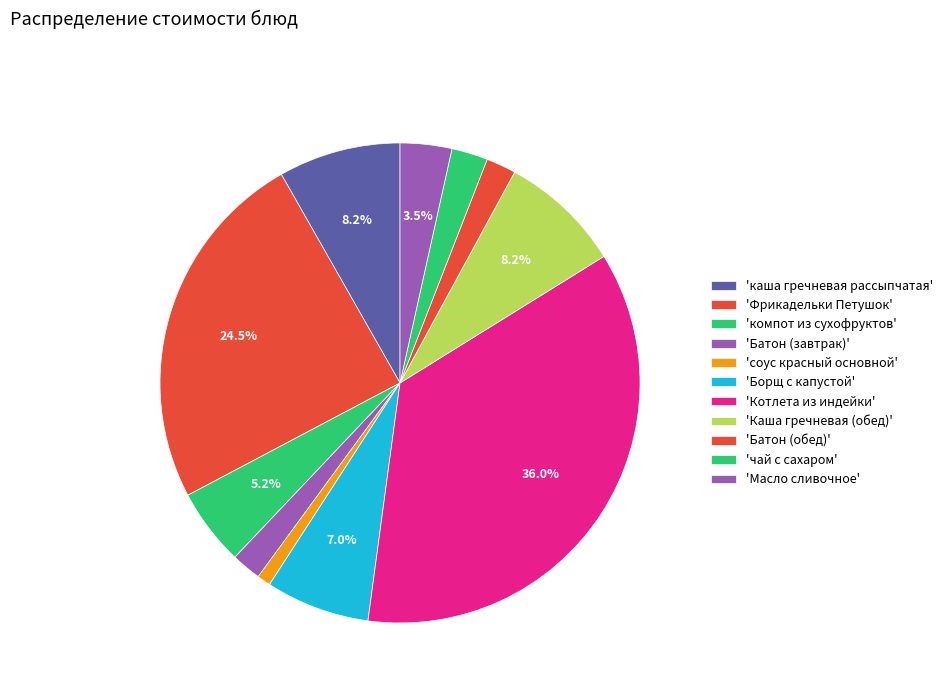

Does any single category account for the majority?

No